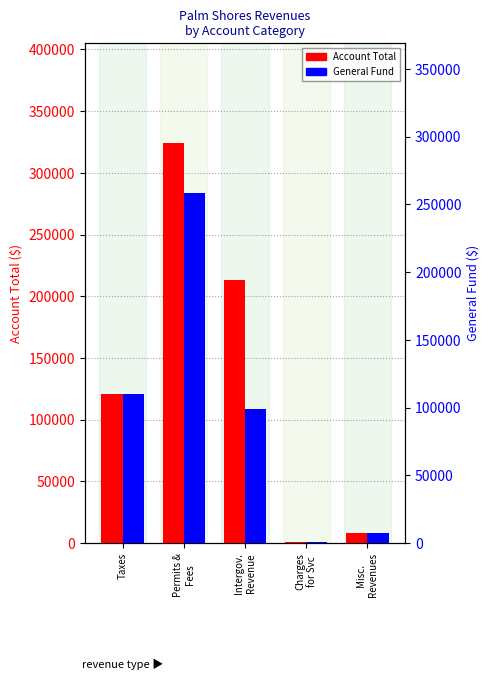

How many data points in Account Total are above 120617?

2